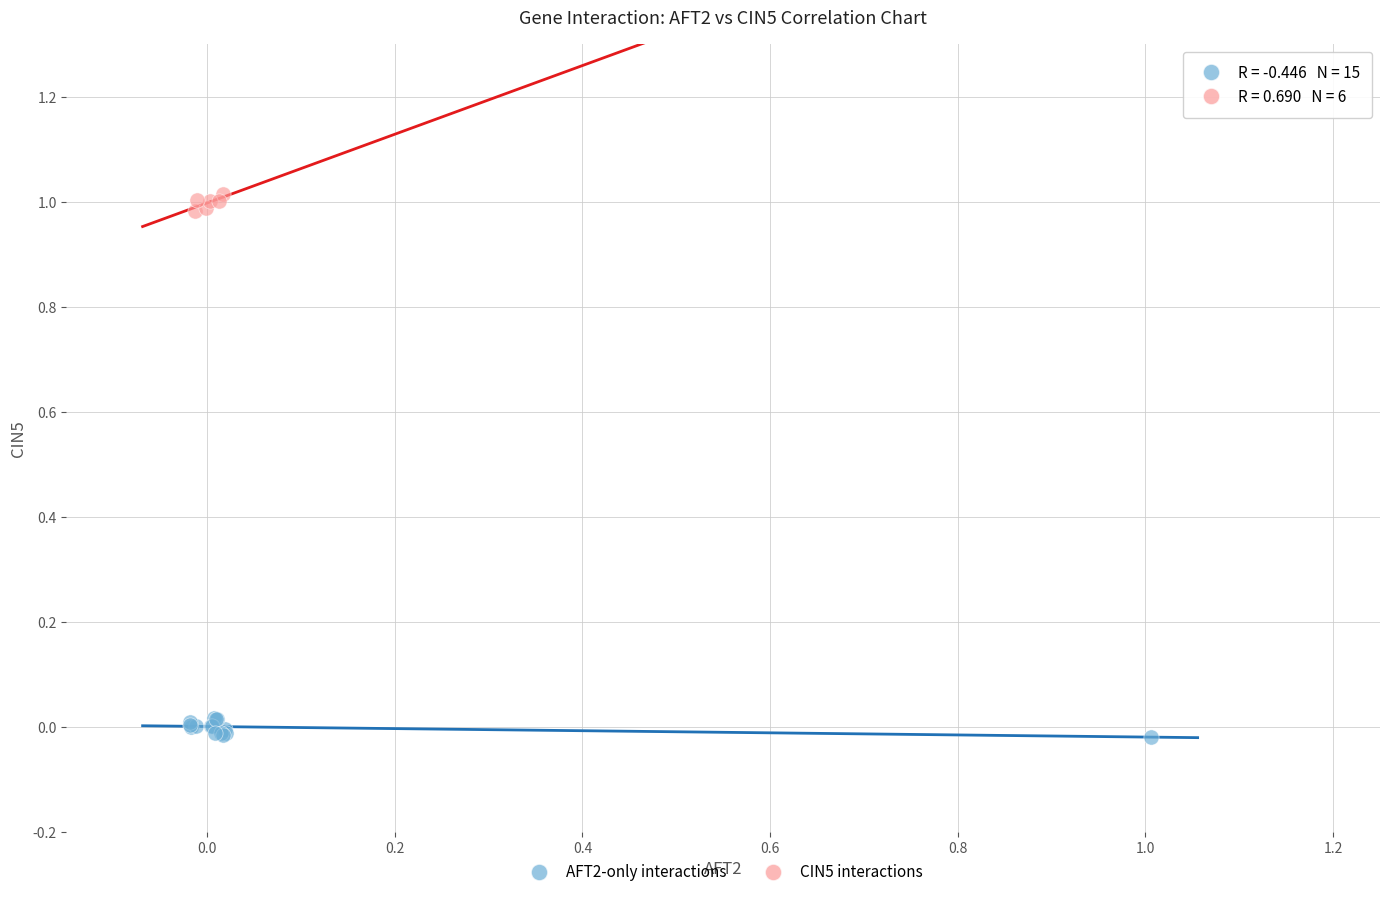

Which series reaches the minimum Y coordinate?

AFT2-only interactions